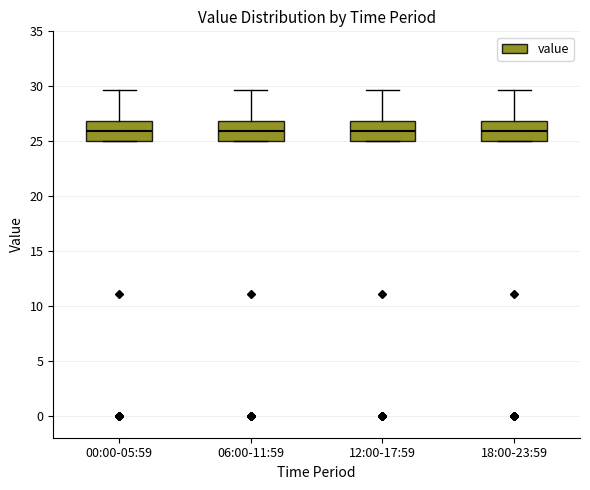

Where is the upper edge of the box for 18:00-23:59 on the y-axis? The values are not printed on the chart, so give them approximately, as read against the axis.

27.0